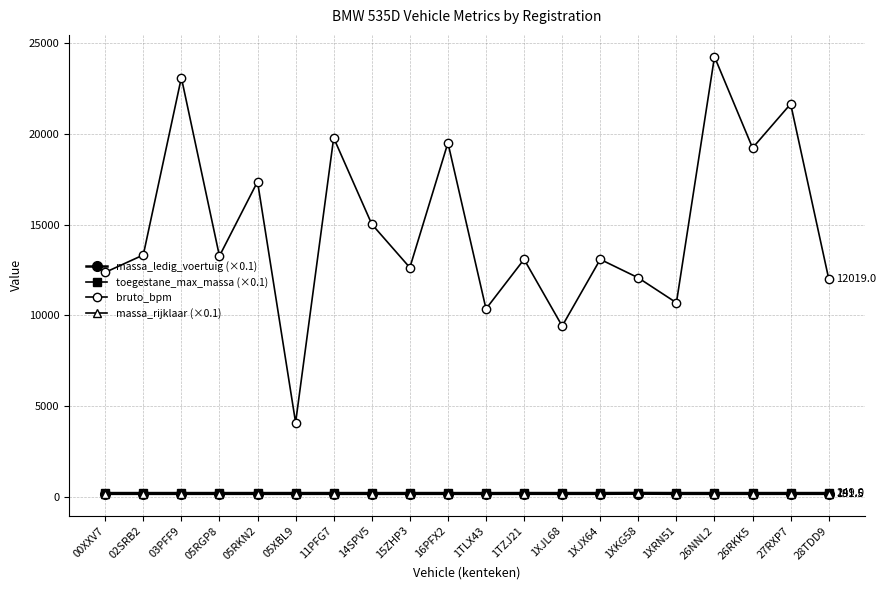

Count the number of categories in the chart.

20